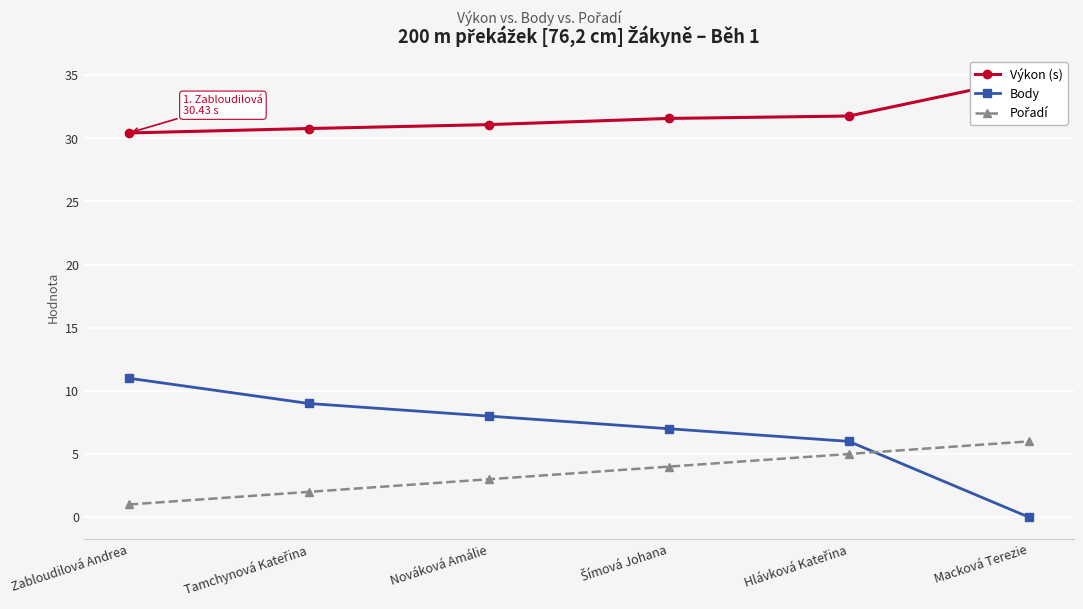

The value of Pořadí at Šímová Johana is 1.9. True or false?

False